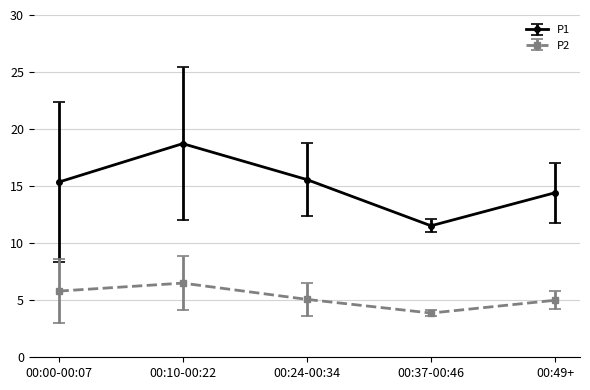

List the series in order of their peak value, lowest first.

P2, P1